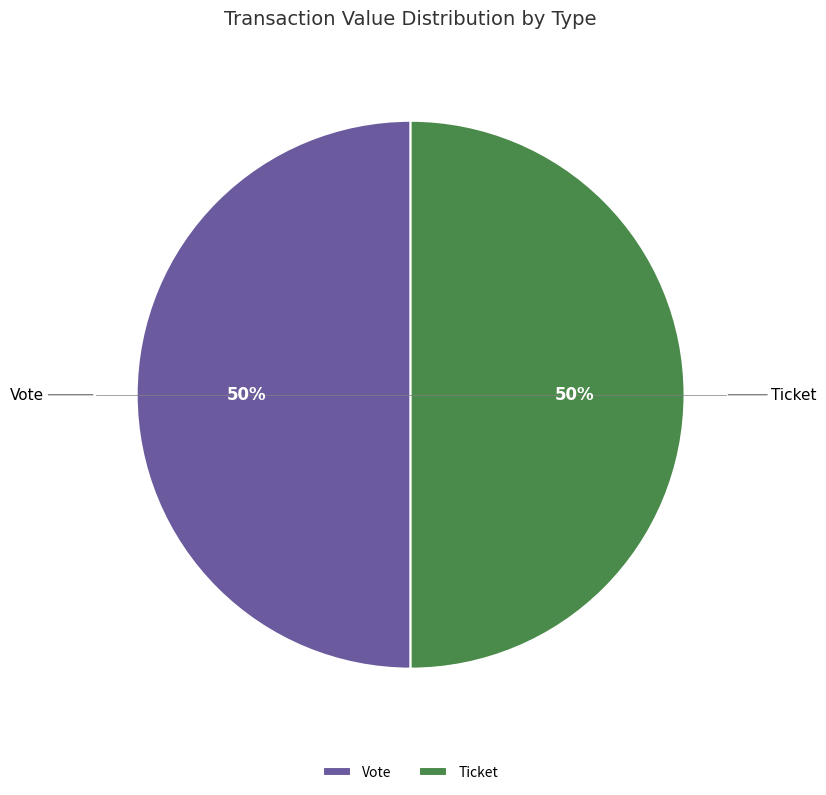

To the nearest percent, what portion does Vote represent?

50%